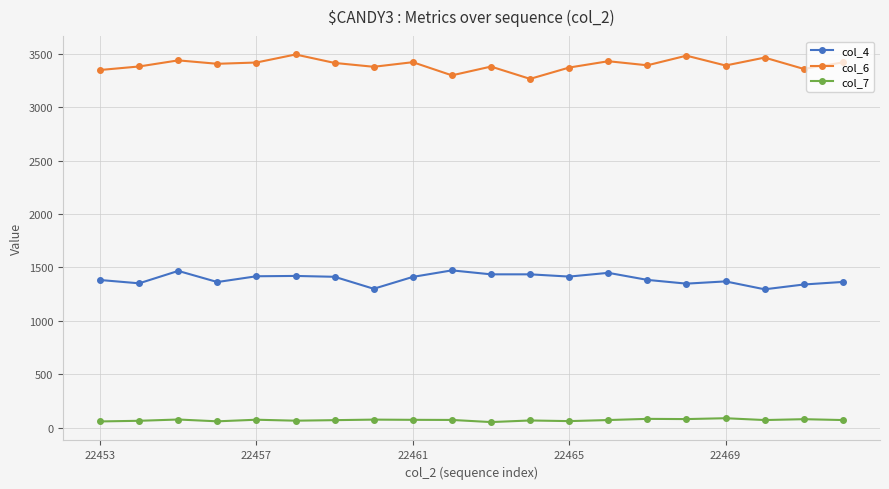

How many categories are shown in the chart?

20